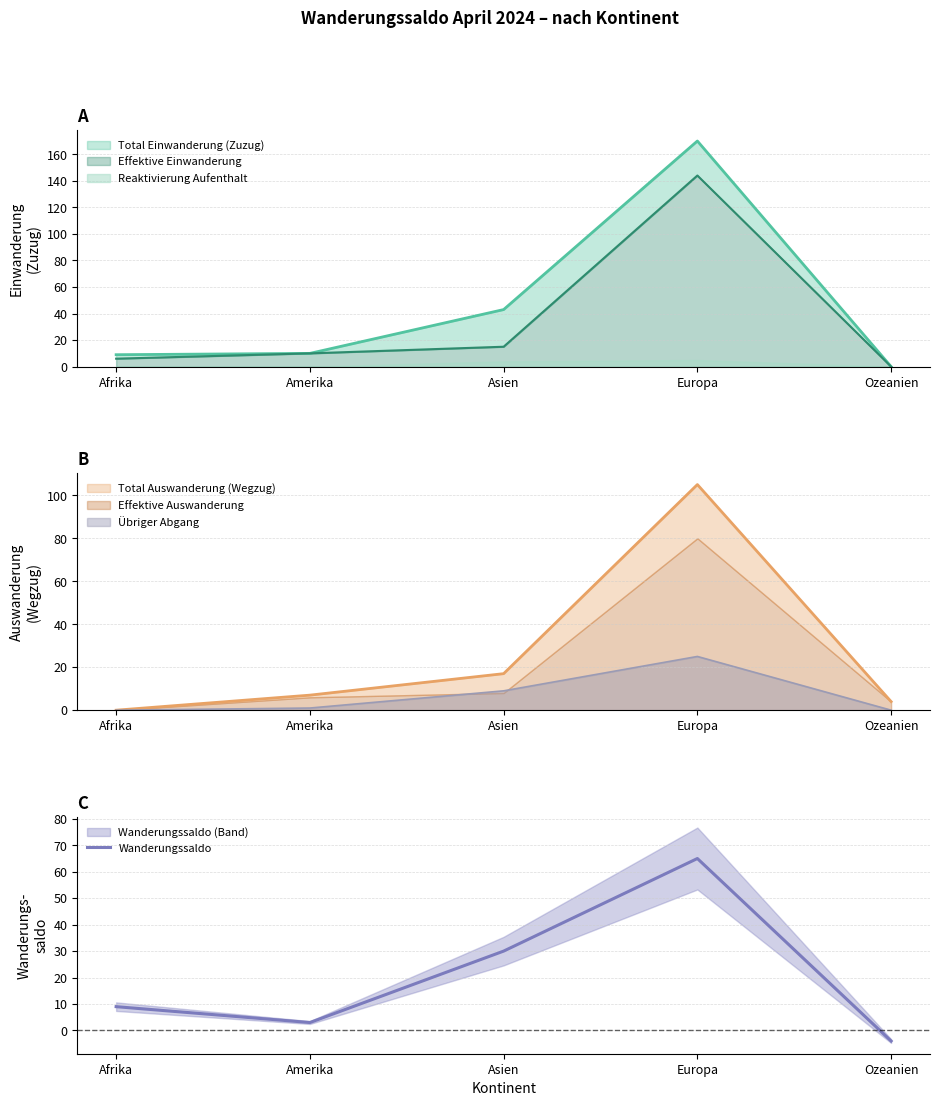

What is the sum of the values at Amerika and Europa?

68